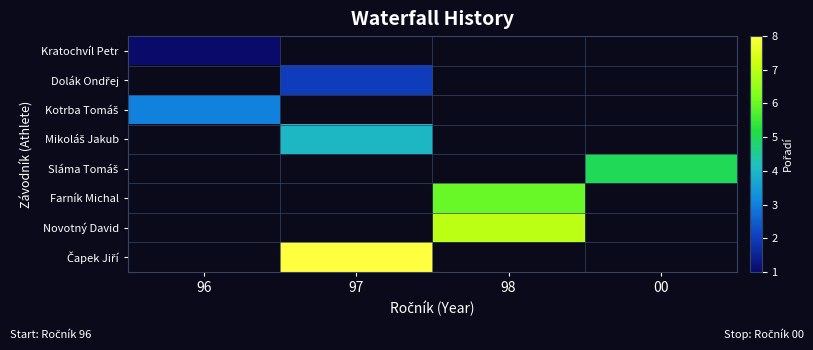

What is the highest value of the Kratochvíl Petr series?

1.0